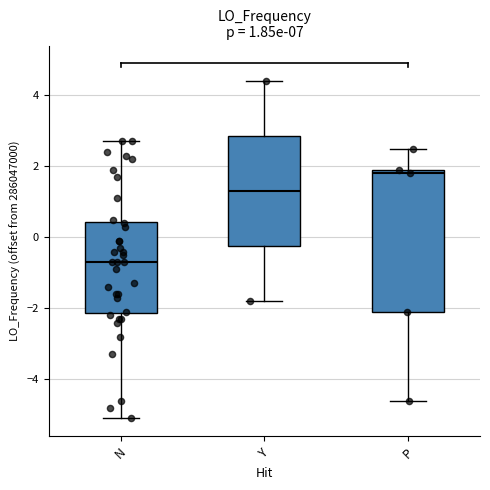

Which box's median line is the lowest?

N